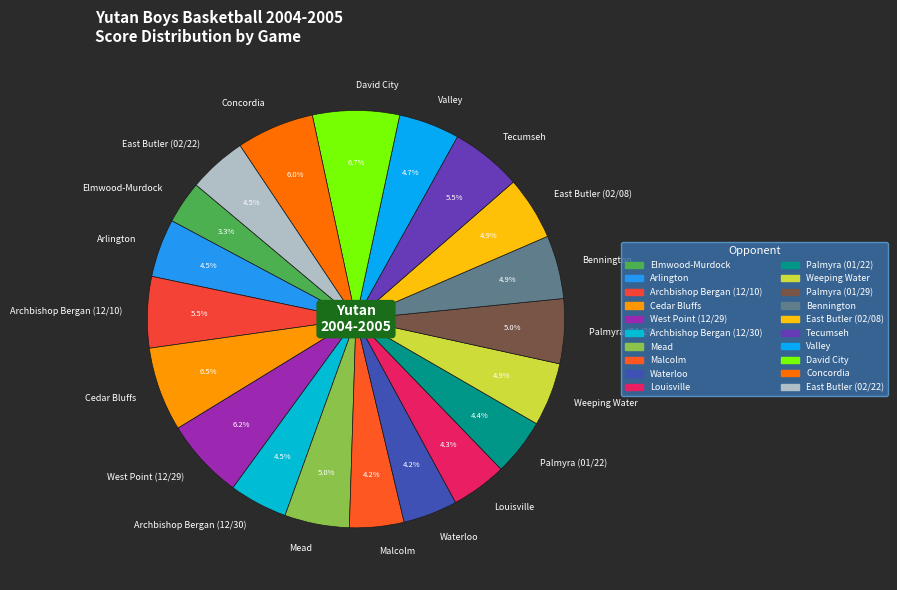

Is there a majority slice in this chart?

No